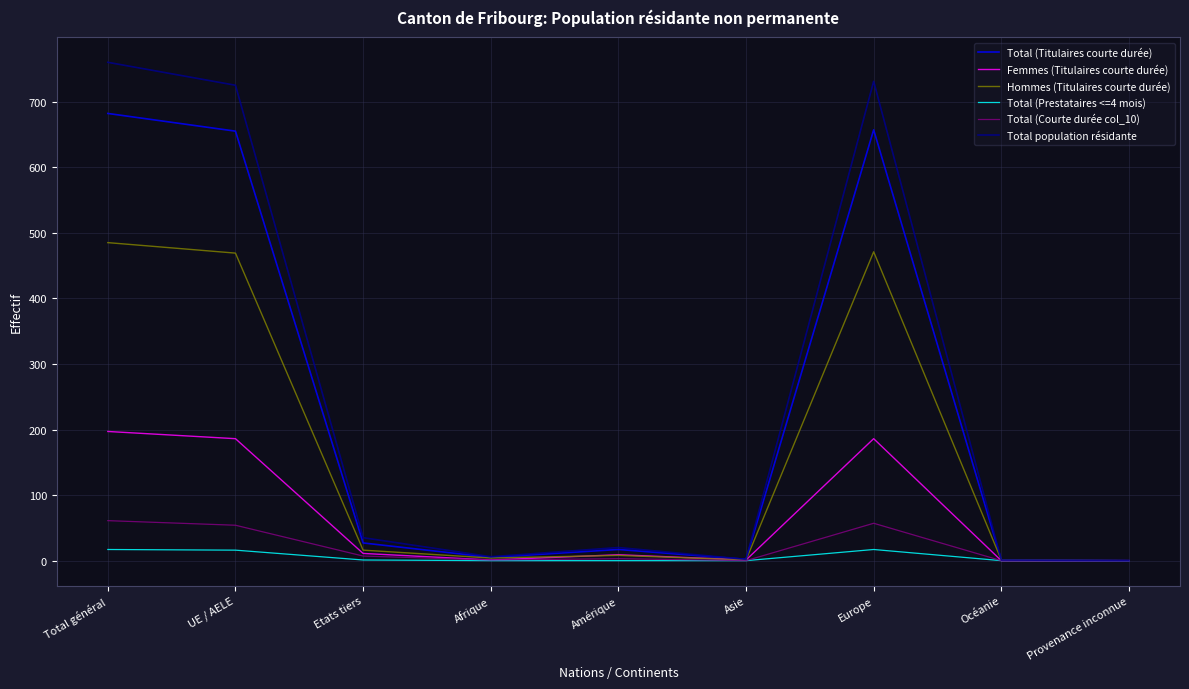

What are all the series names shown in the legend?

Total (Titulaires courte durée), Femmes (Titulaires courte durée), Hommes (Titulaires courte durée), Total (Prestataires <=4 mois), Total (Courte durée col_10), Total population résidante